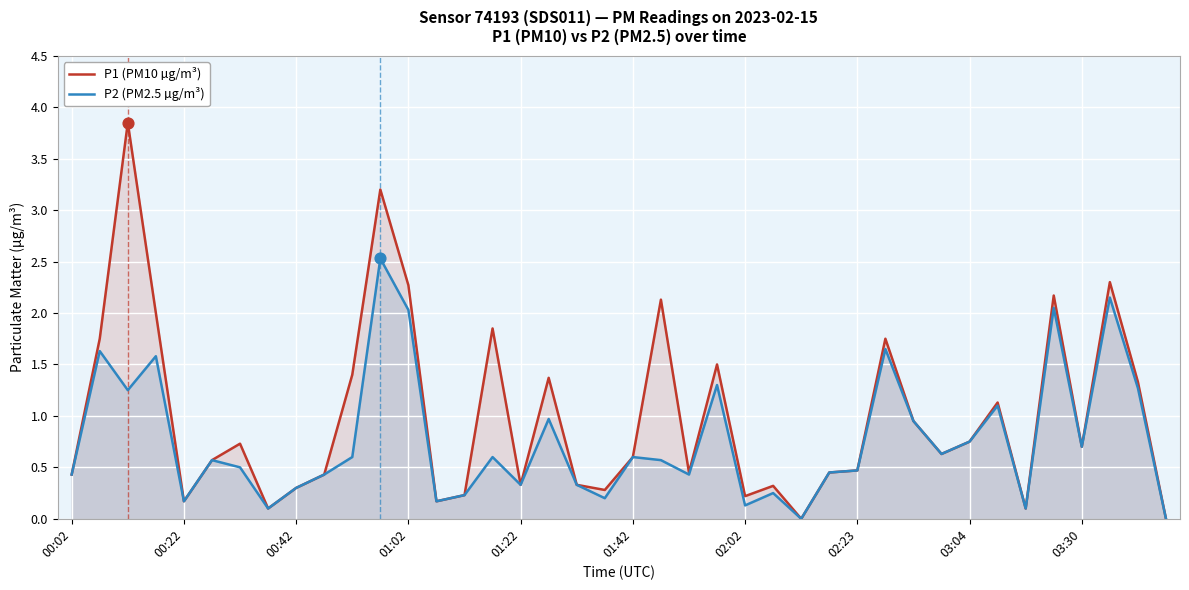

Which series has the largest Y range (max minus min)?

P1 (PM10 µg/m³)